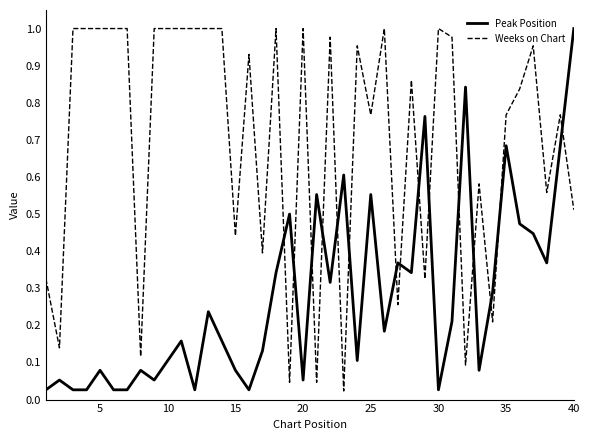

Rank the series by their average value, from lowest to highest.

Peak Position, Weeks on Chart